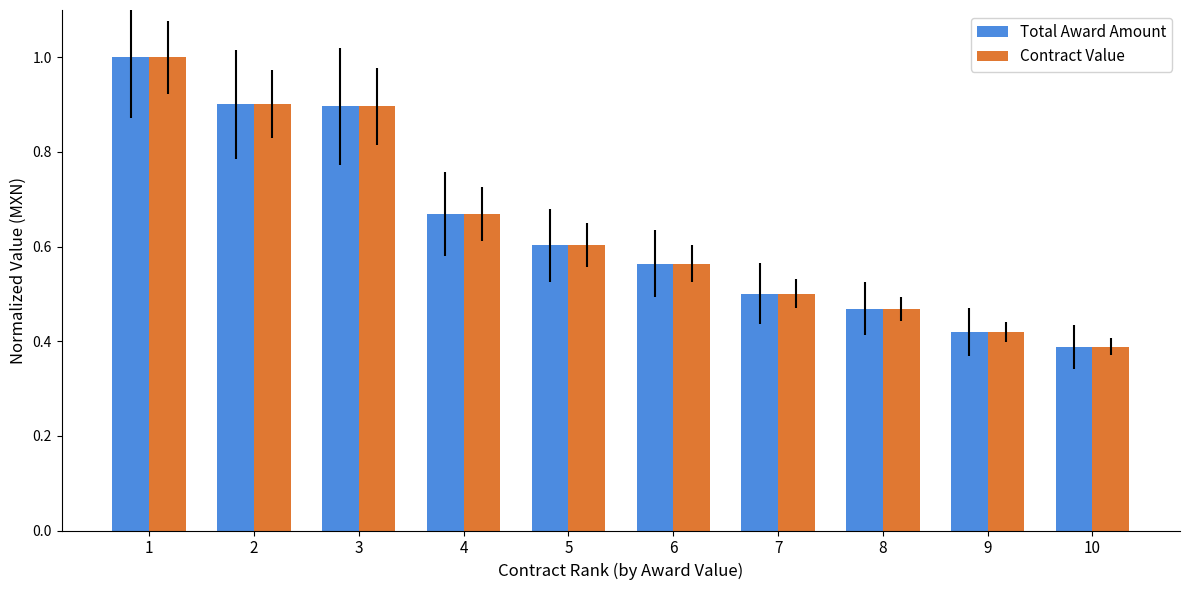

The value of Contract Value at 6 is 0.3. True or false?

False